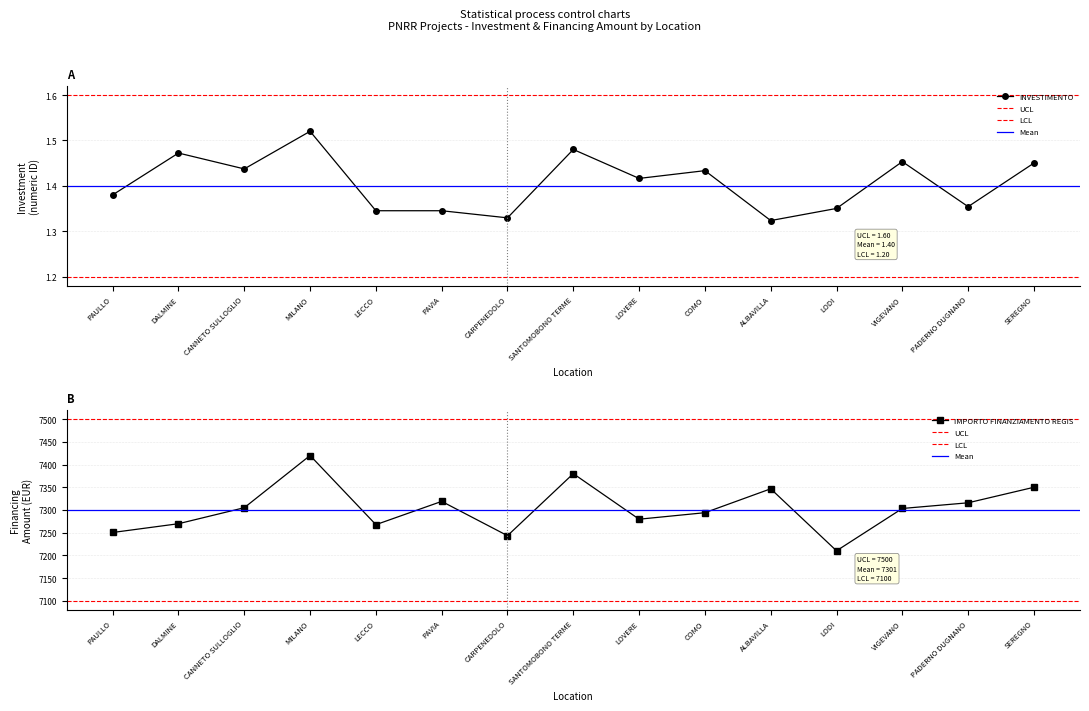

How many lines are shown in the chart?

2